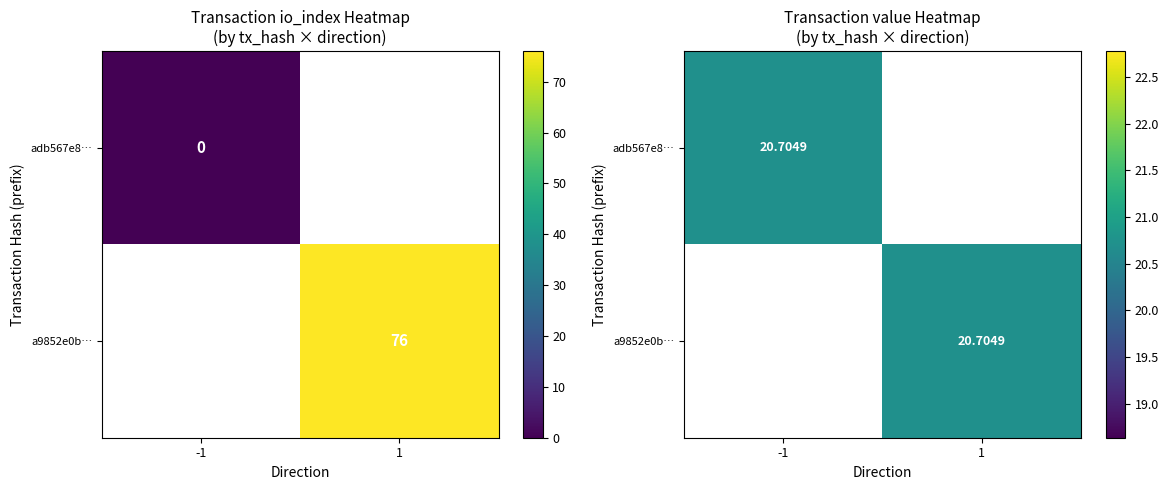

What is the difference between the a9852e0b6803eb24b85b6bd99ba2b45ffdb3c6f values at direction and io_index?

75